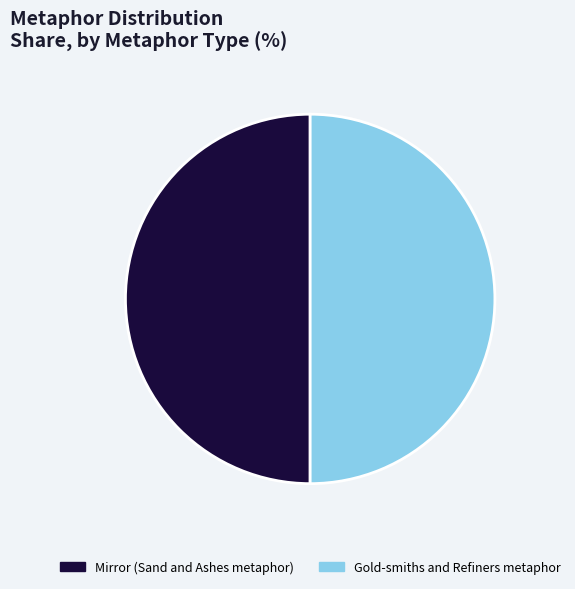

What is the ratio of the value at Gold-smiths and Refiners metaphor to the value at Mirror (Sand and Ashes metaphor)?

1.0